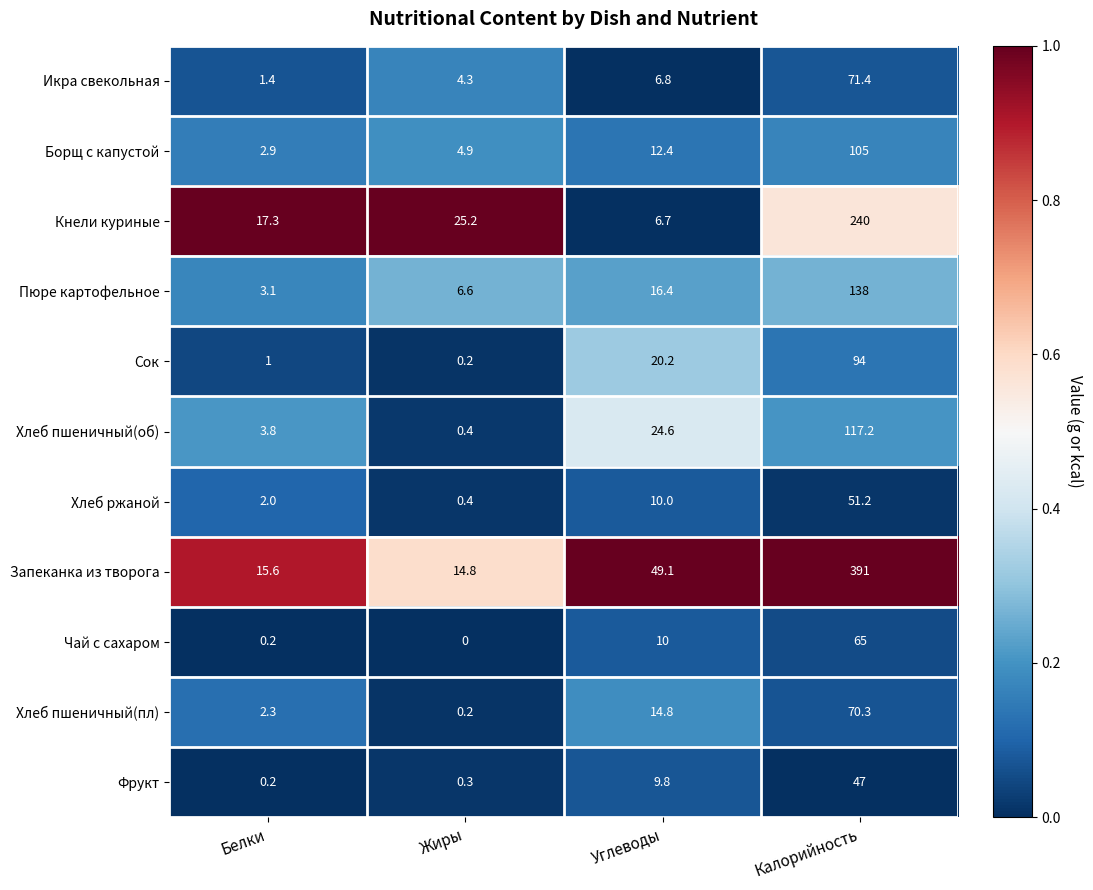

What is the difference between the highest and lowest values at Жиры?

25.2